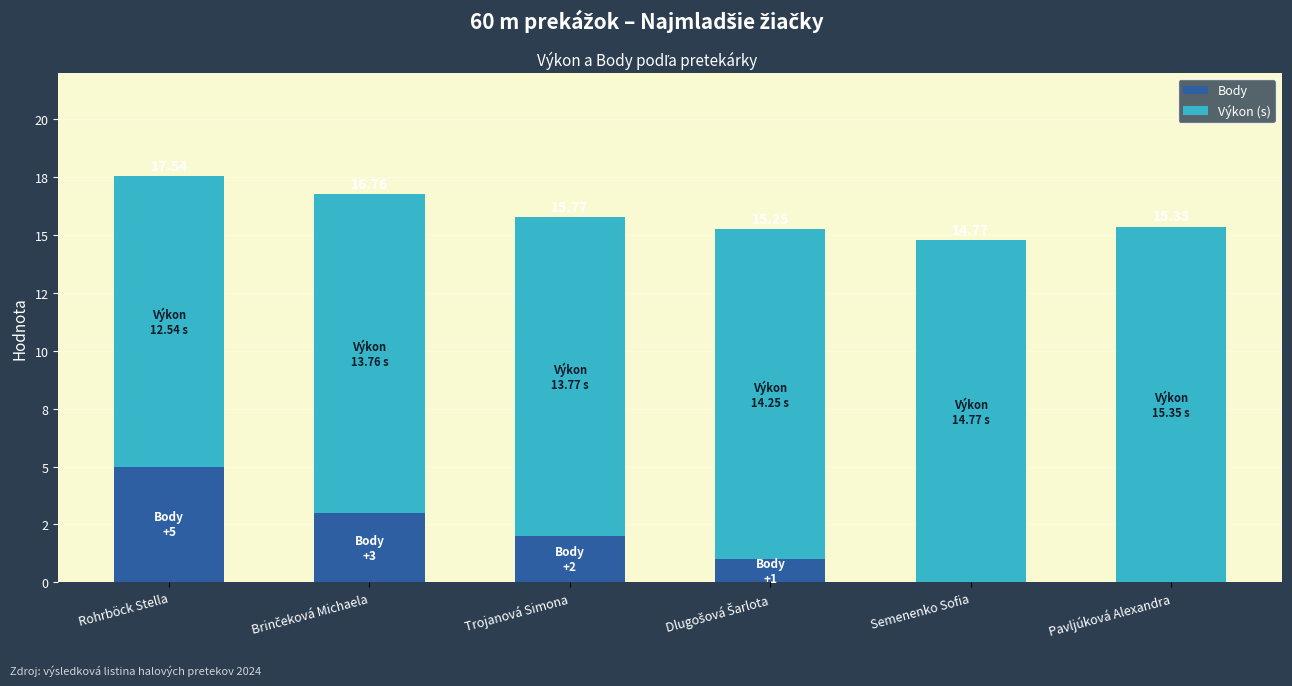

Are the bars horizontal?

No